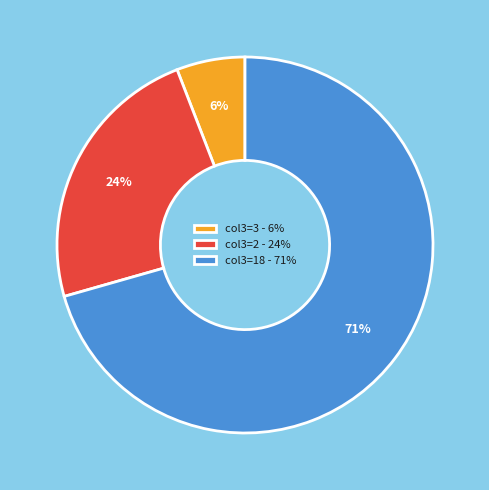

To the nearest percent, what is the difference between the col3=2 - 24% and col3=3 - 6% slice percentages?

18%